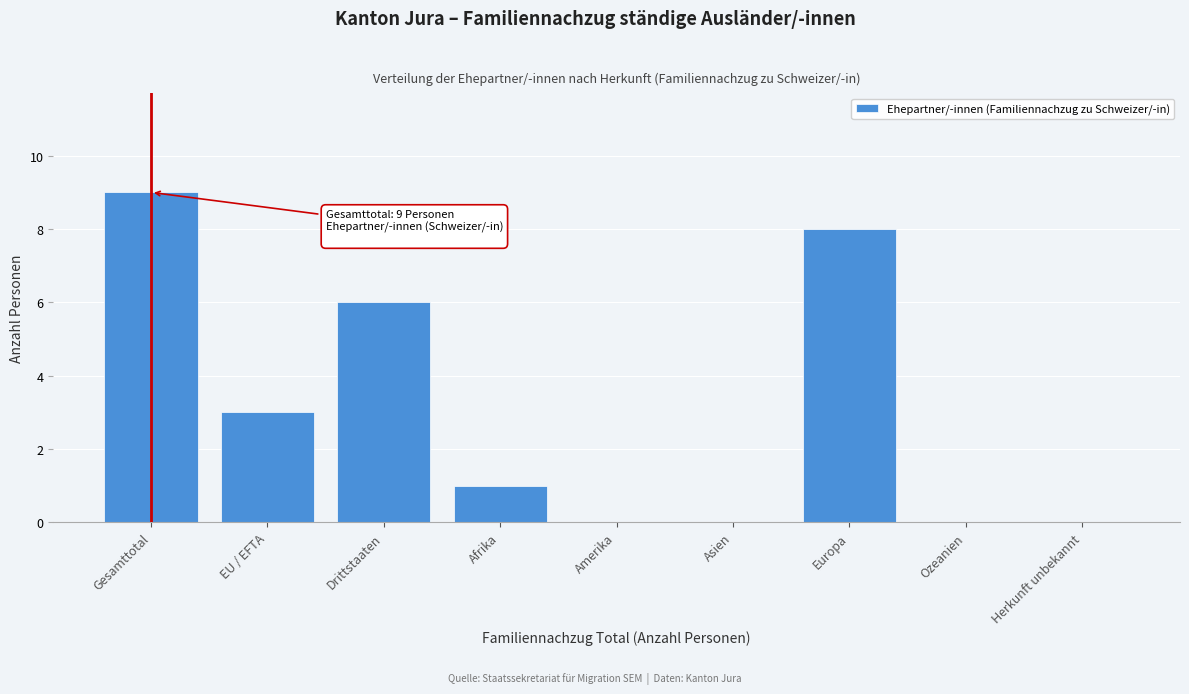

Reading right to left, what are all the values shown in this chart?

Herkunft unbekannt=0	Ozeanien=0	Europa=8	Asien=0	Amerika=0	Afrika=1	Drittstaaten=6	EU / EFTA=3	Gesamttotal=9